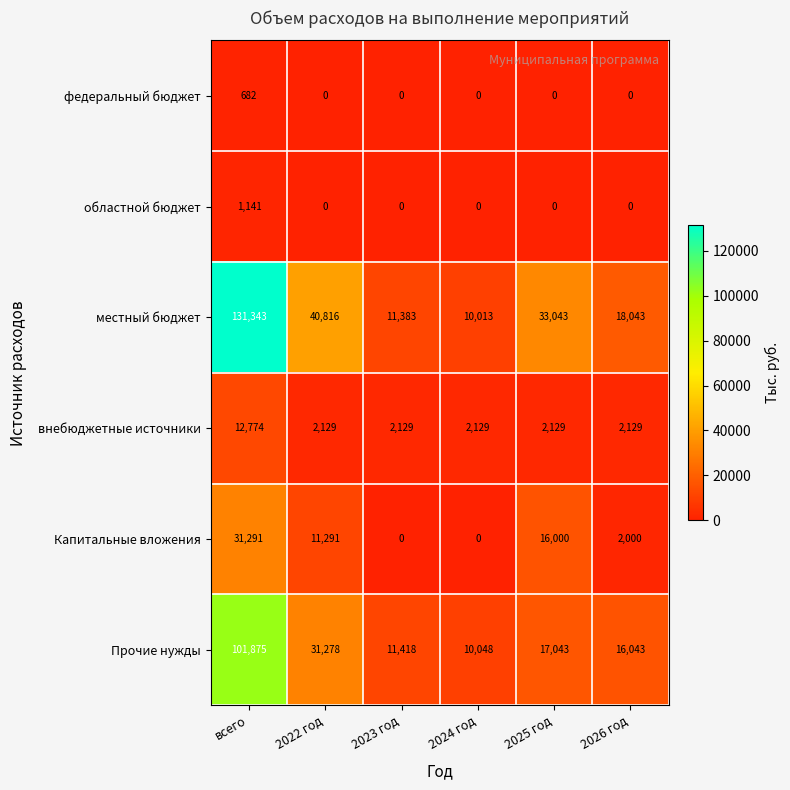

Rank the series by their maximum value, from lowest to highest.

федеральный бюджет, областной бюджет, внебюджетные источники, Капитальные вложения, Прочие нужды, местный бюджет